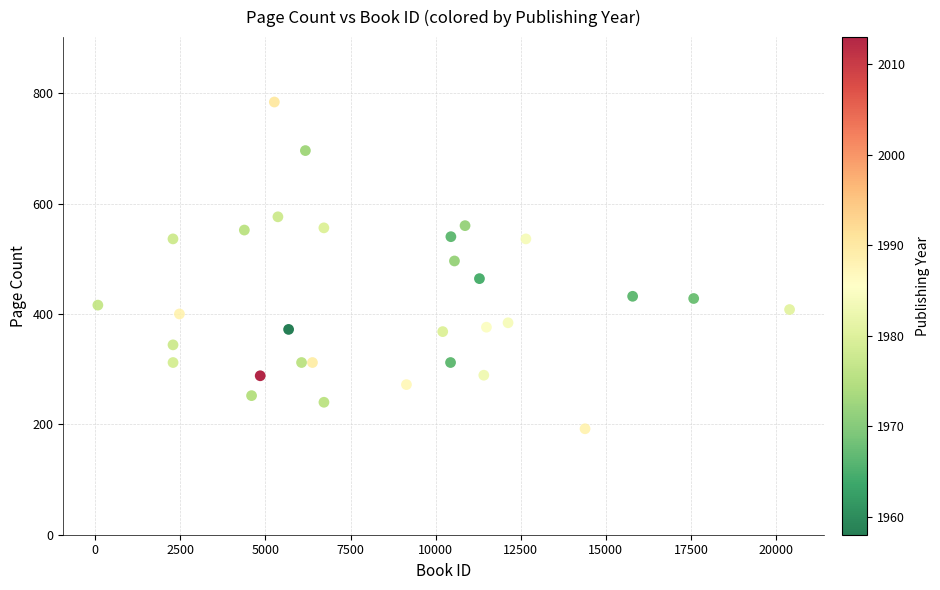

What is the range of Y values (max minus min)?

592